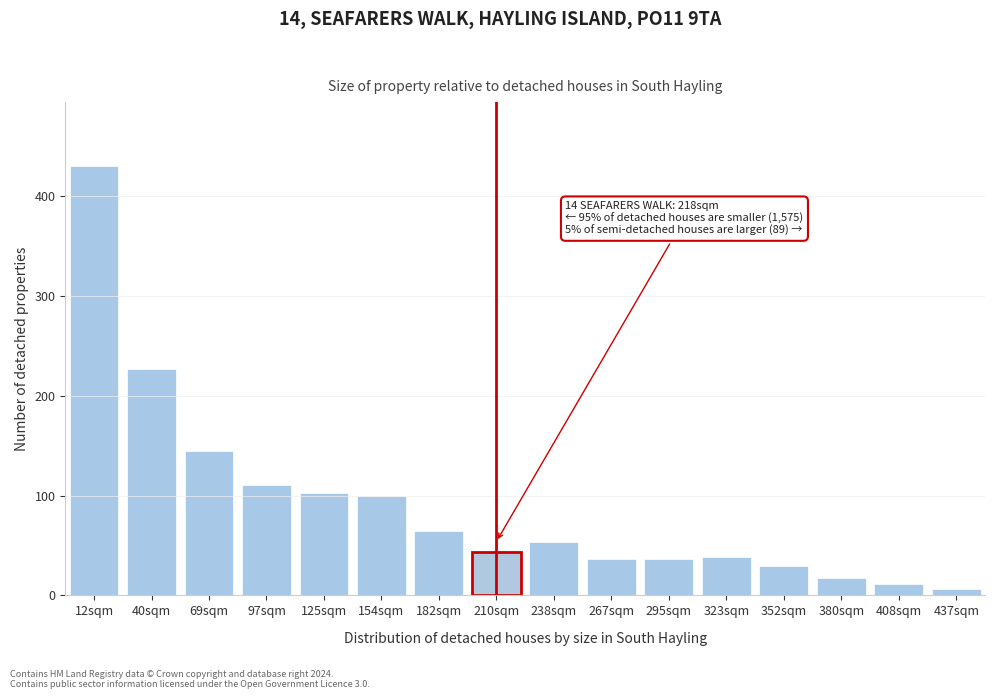

Reading left to right, what are all the values shown in this chart?

12sqm=430.0	40sqm=227.2	69sqm=144.5	97sqm=110.7	125sqm=103.1	154sqm=99.7	182sqm=64.2	210sqm=43.9	238sqm=53.2	267sqm=36.3	295sqm=36.3	323sqm=38.9	352sqm=29.6	380sqm=17.7	408sqm=11.0	437sqm=6.8